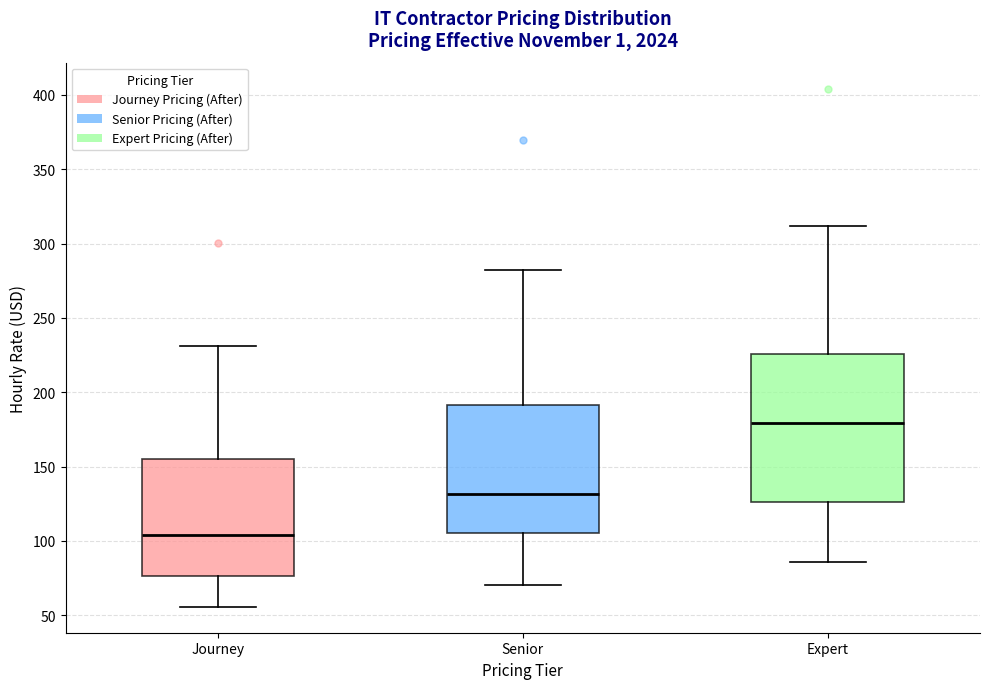

Which box has the lowest median line?

Journey